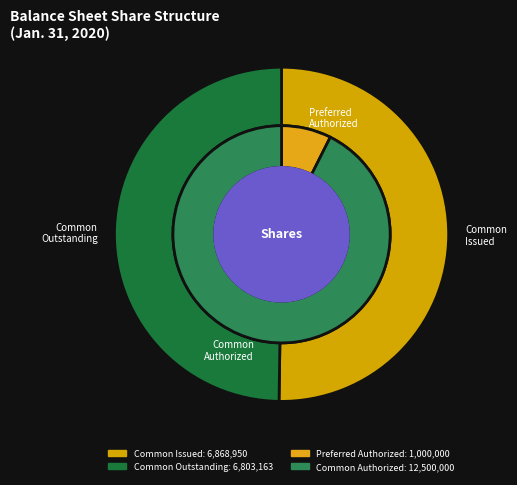

What is the smallest slice in the pie chart?

Preferred Stock
Authorized